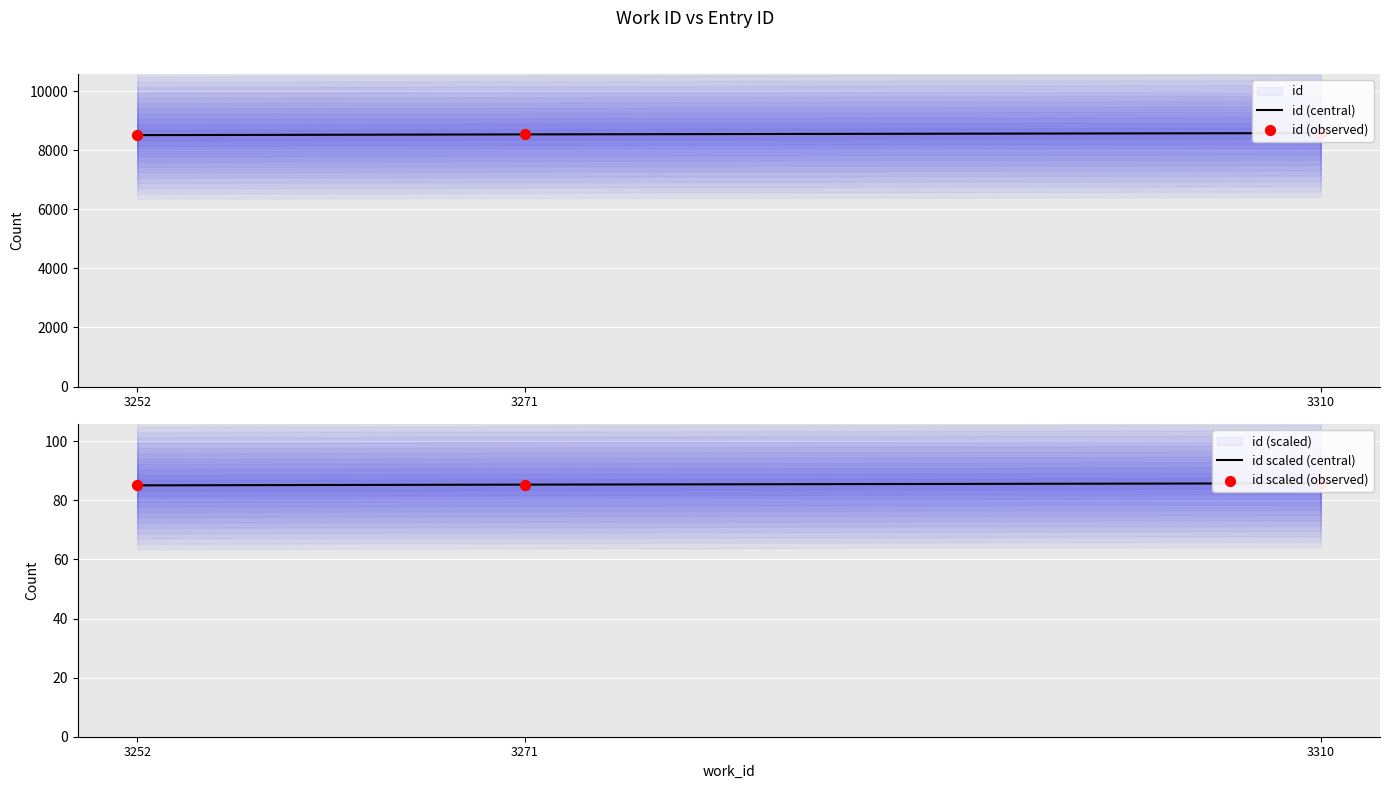

Which series contains the lowest Y value?

id scaled (central)